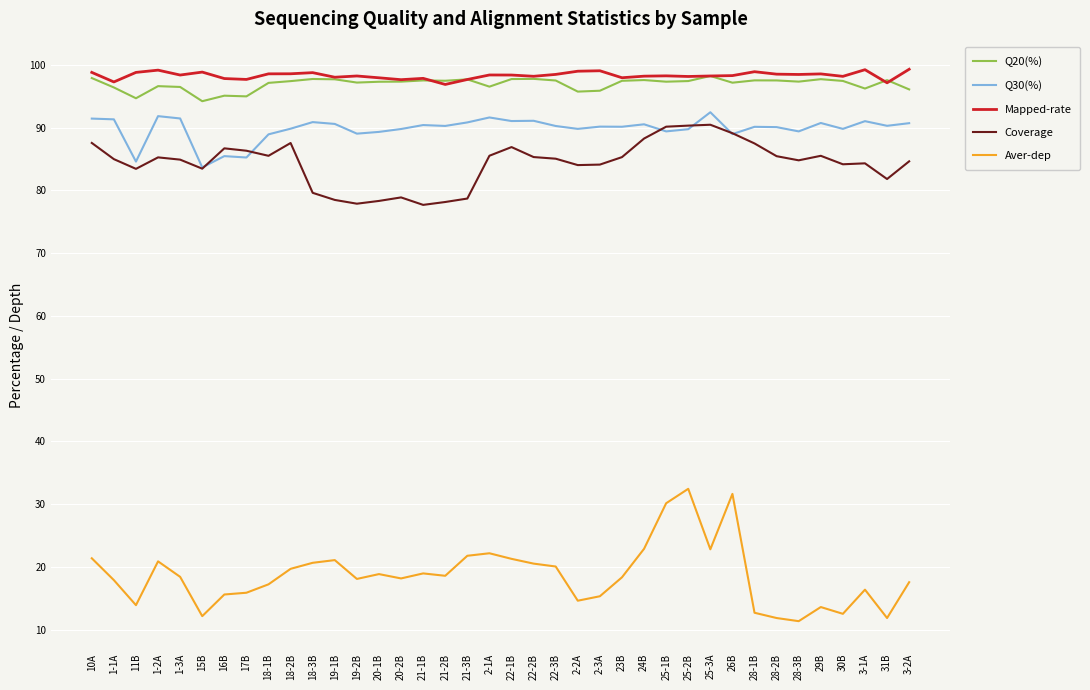

How many lines are shown in the chart?

5